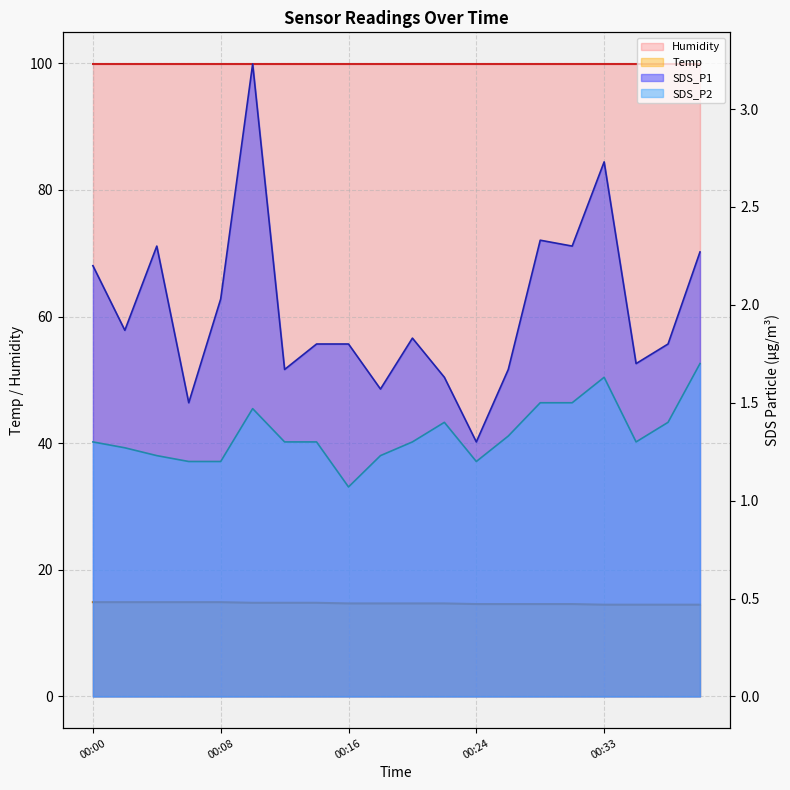

What is the highest value of the SDS_P2 series?

1.7